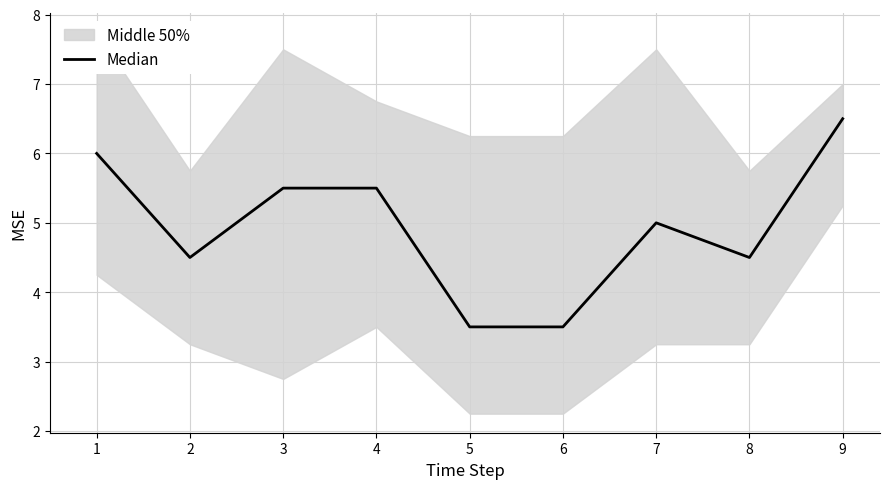

Read the value at 4.

5.5